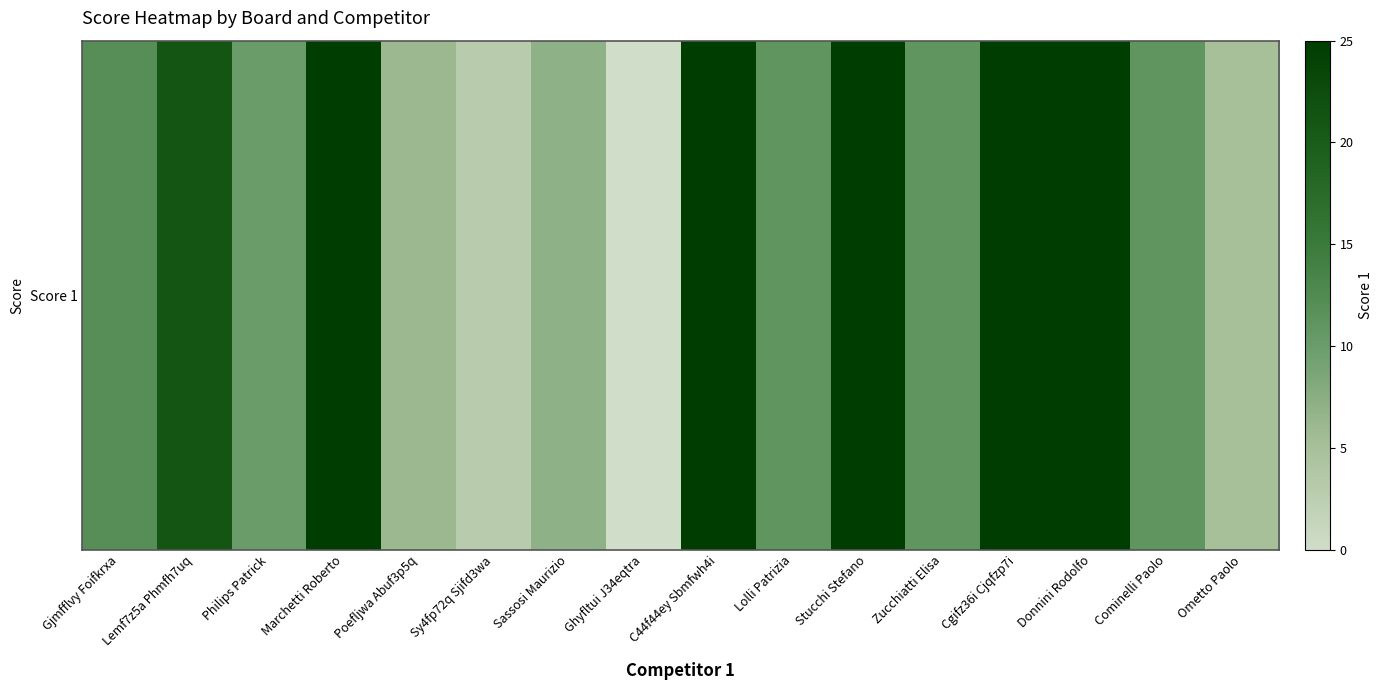

Reading left to right, transcribe all the data shown in this chart.

12	21	10	25	6	3	7	0	25	11	25	11	25	25	11	5